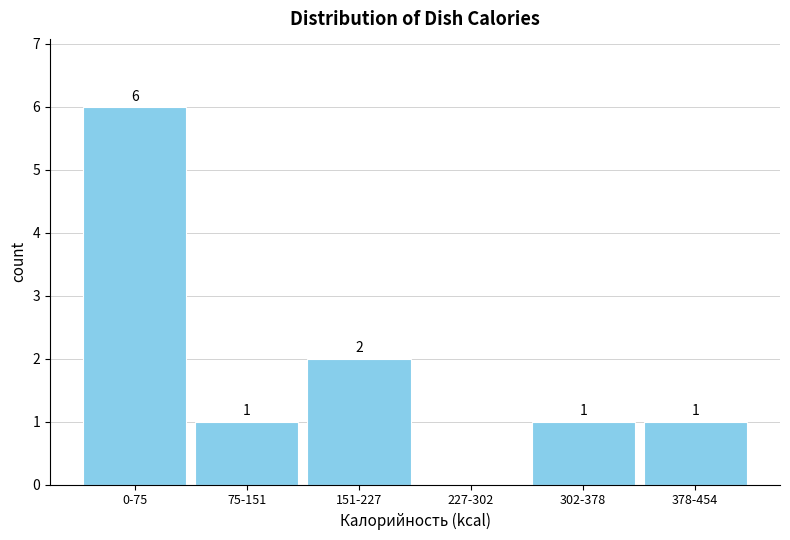

Reading right to left, what are all the values shown in this chart?

378-454=1	302-378=1	227-302=0	151-227=2	75-151=1	0-75=6